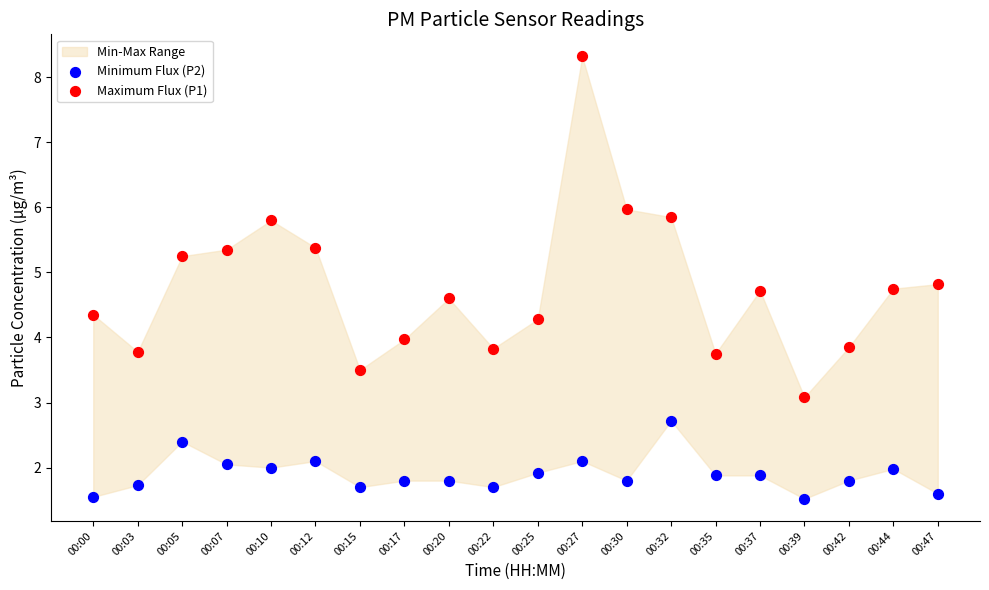

Which series reaches the maximum Y coordinate?

Maximum Flux (P1)